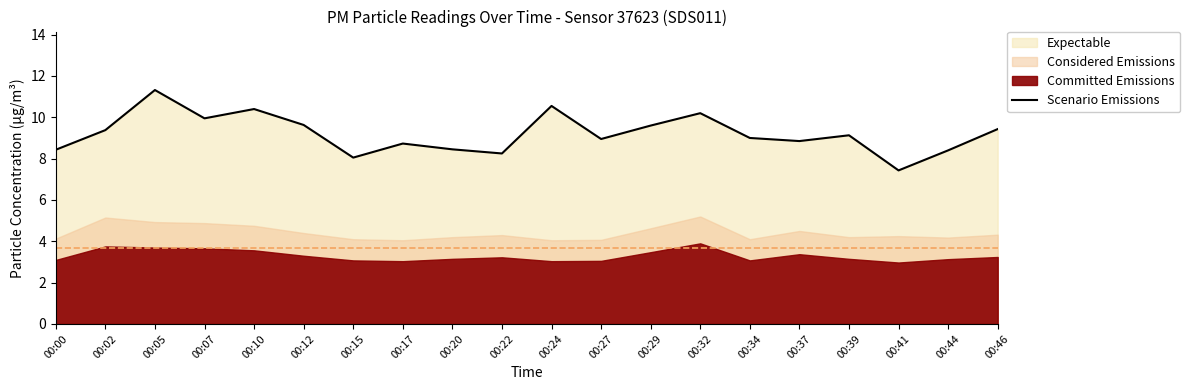

What is the change in value from 00:22 to 00:44?

+0.2